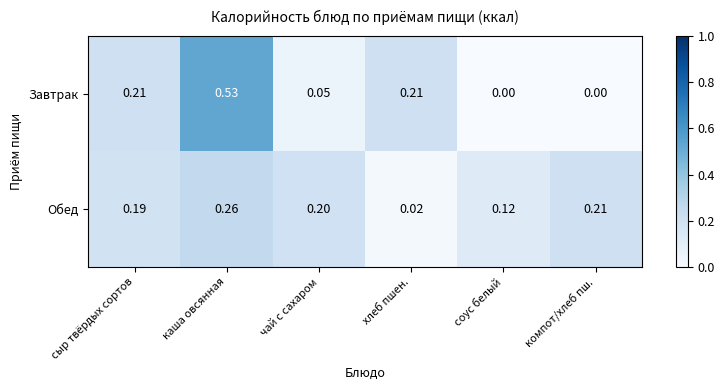

At which label does Завтрак reach its peak?

каша овсянная